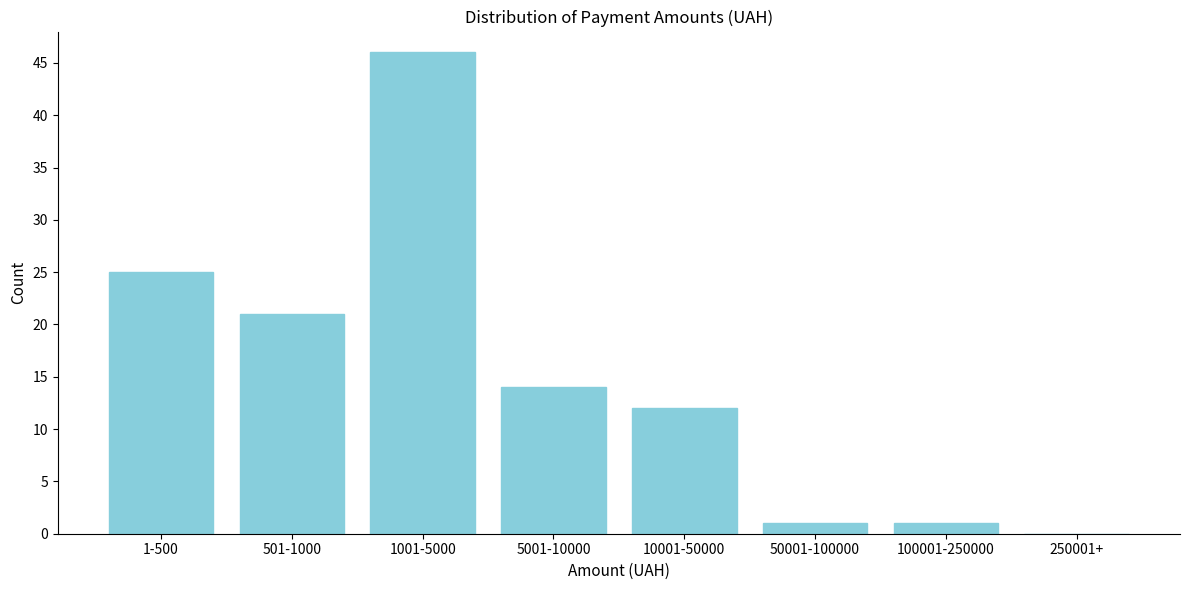

Reading left to right, what are all the values shown in this chart?

1-500=25	501-1000=21	1001-5000=46	5001-10000=14	10001-50000=12	50001-100000=1	100001-250000=1	250001+=0